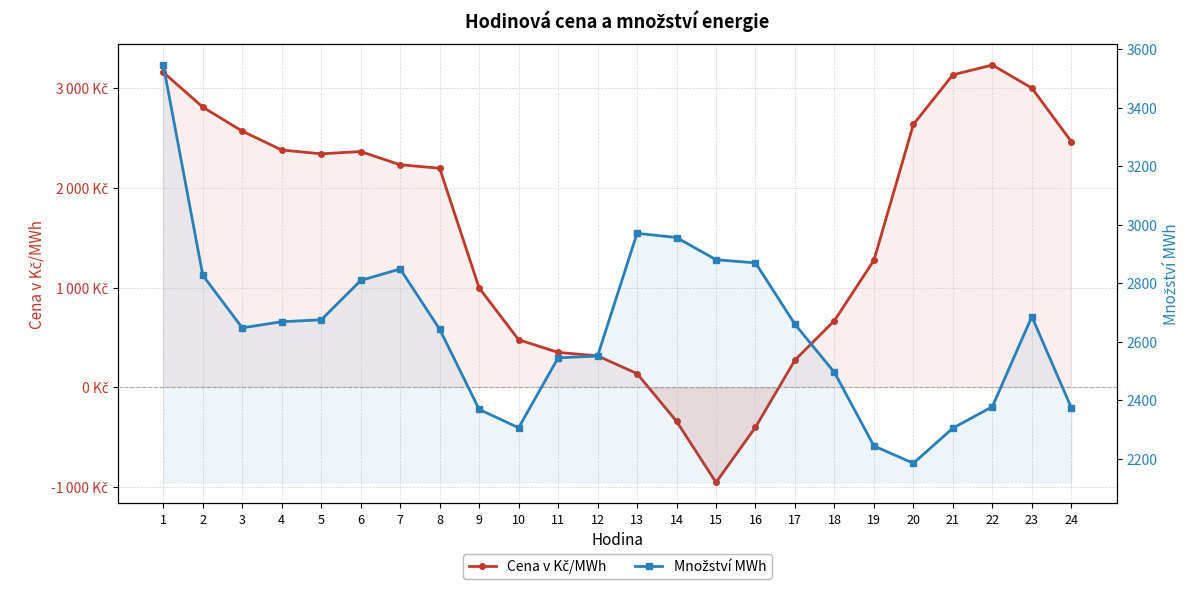

Which series has the largest range (max minus min)?

Cena v Kč/MWh